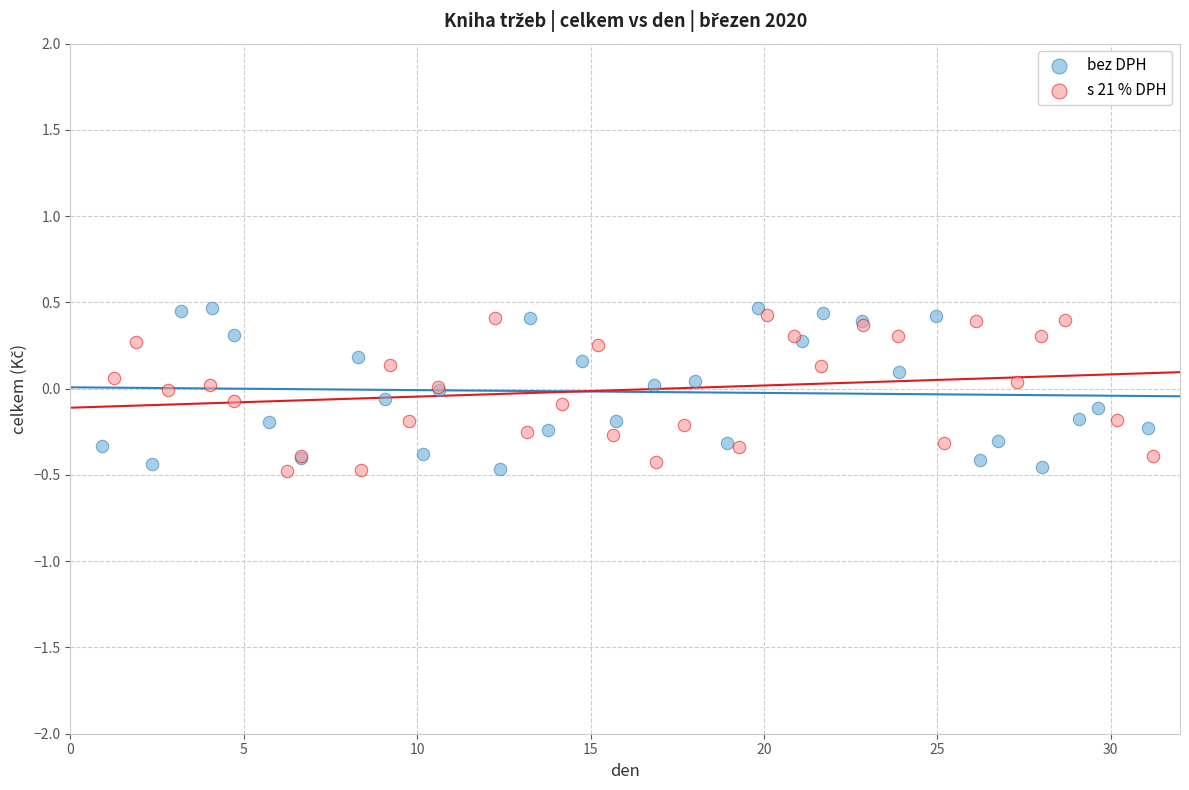

What are all the series names shown in the legend?

bez DPH, s 21 % DPH